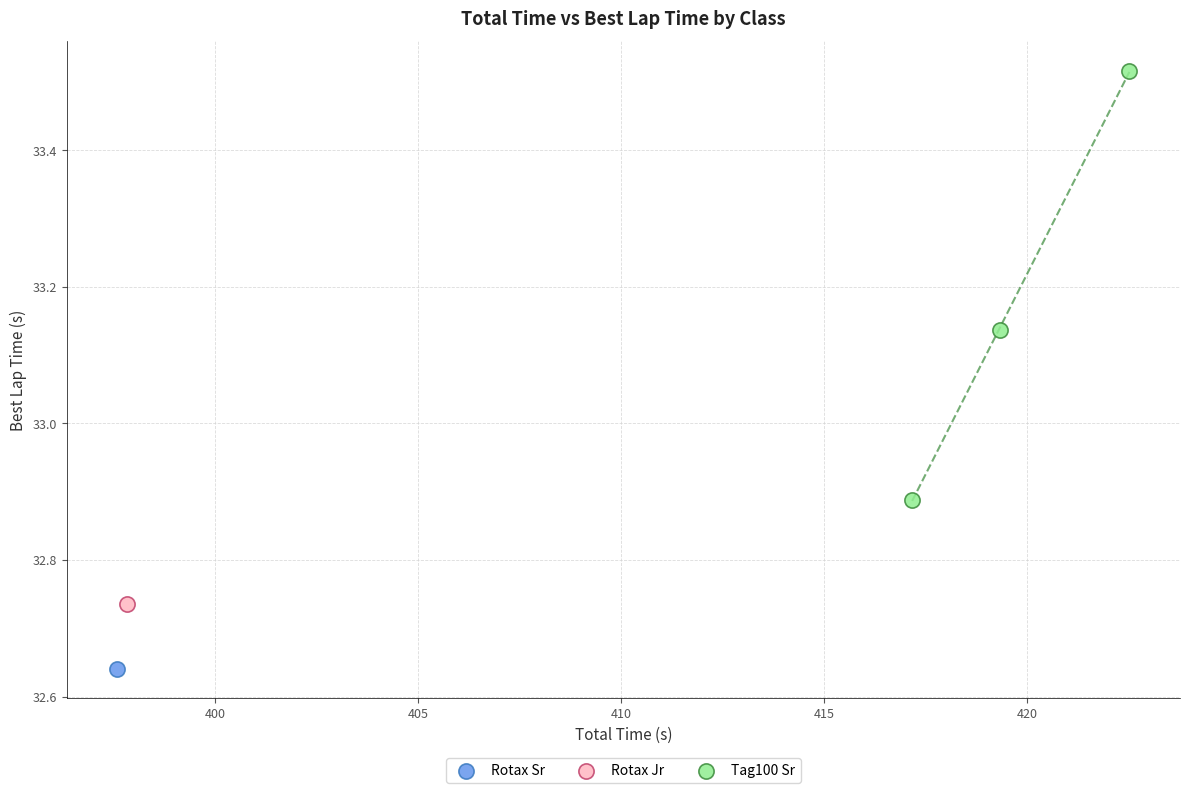

What are all the series names shown in the legend?

Rotax Sr, Rotax Jr, Tag100 Sr